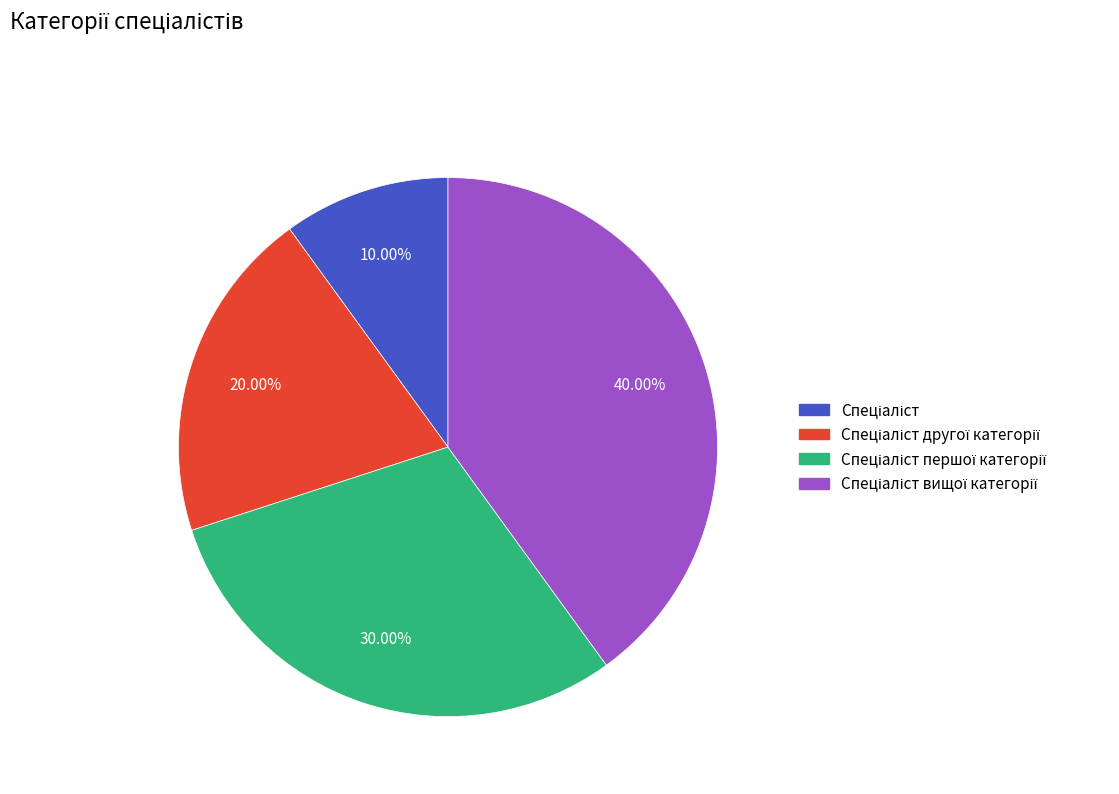

Is there any slice that represents more than half of the pie?

No